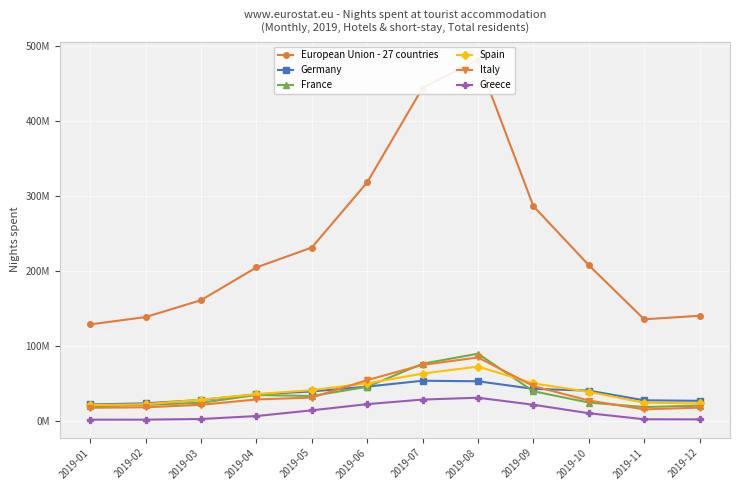

Reading left to right, what are all the values shown in this chart?

European Union - 27 countries: 2019-01=128692169	2019-02=138456076	2019-03=161006014	2019-04=204653767	2019-05=231217714	2019-06=318134695	2019-07=444169884	2019-08=481756238	2019-09=286483585	2019-10=207705402	2019-11=135494244	2019-12=140159246
Germany: 2019-01=21831852	2019-02=23381703	2019-03=27907030	2019-04=35333543	2019-05=39261263	2019-06=45679059	2019-07=53511362	2019-08=52803502	2019-09=42696566	2019-10=40355536	2019-11=27422337	2019-12=26771095
France: 2019-01=19326208	2019-02=21343918	2019-03=24146968	2019-04=34524535	2019-05=33153916	2019-06=45484105	2019-07=76193809	2019-08=89610216	2019-09=39452798	2019-10=24458403	2019-11=18430315	2019-12=20341828
Spain: 2019-01=20953296	2019-02=22204945	2019-03=28293281	2019-04=35664220	2019-05=41012999	2019-06=50026917	2019-07=63044515	2019-08=72418691	2019-09=50026713	2019-10=38699293	2019-11=24216601	2019-12=23251964
Italy: 2019-01=17451462	2019-02=18102339	2019-03=21432670	2019-04=28548438	2019-05=31059622	2019-06=54372738	2019-07=74677001	2019-08=84573606	2019-09=46402325	2019-10=27151590	2019-11=15308653	2019-12=17658827
Greece: 2019-01=1605737	2019-02=1624847	2019-03=2490551	2019-04=6417765	2019-05=14045744	2019-06=22299904	2019-07=28412615	2019-08=30877301	2019-09=21499089	2019-10=10213181	2019-11=2136640	2019-12=1971093